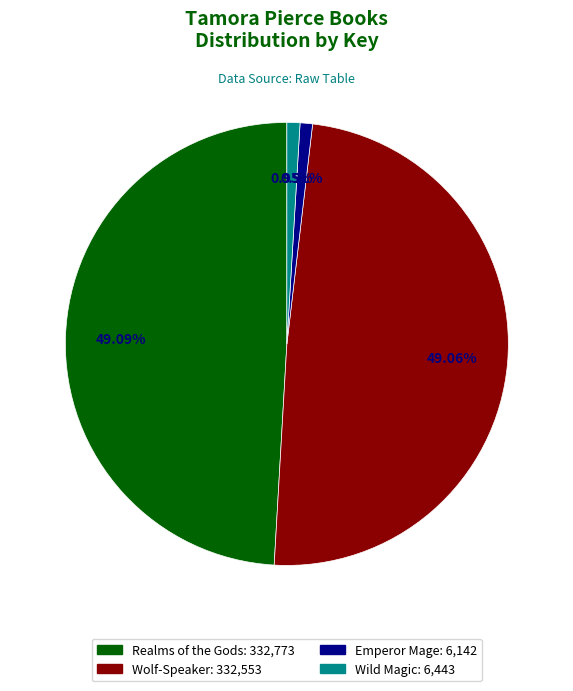

Approximately how many times larger is the value at Wild Magic compared to Emperor Mage?

1.0